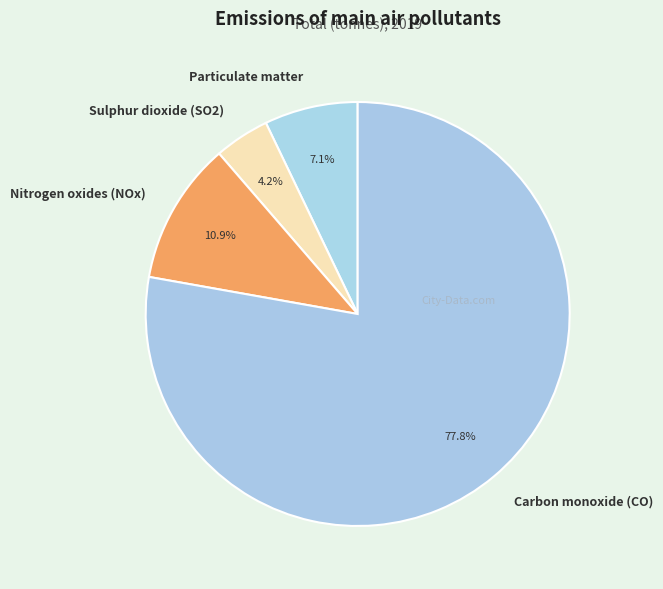

Between Particulate matter and Nitrogen oxides (NOx), which is larger?

Nitrogen oxides (NOx)